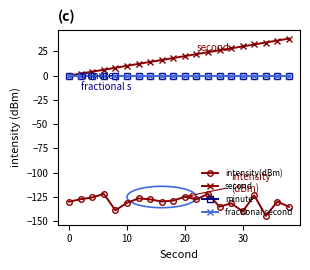

Does the chart have visible grid lines?

No